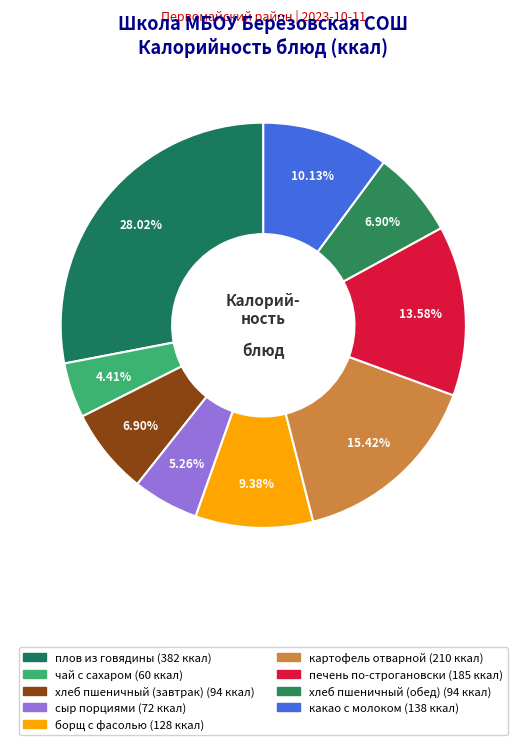

Rank the categories by value from highest to lowest.

плов из говядины, картофель отварной, печень по-строгановски, какао с молоком, борщ с фасолью, хлеб пшеничный (завтрак), хлеб пшеничный (обед), сыр порциями, чай с сахаром